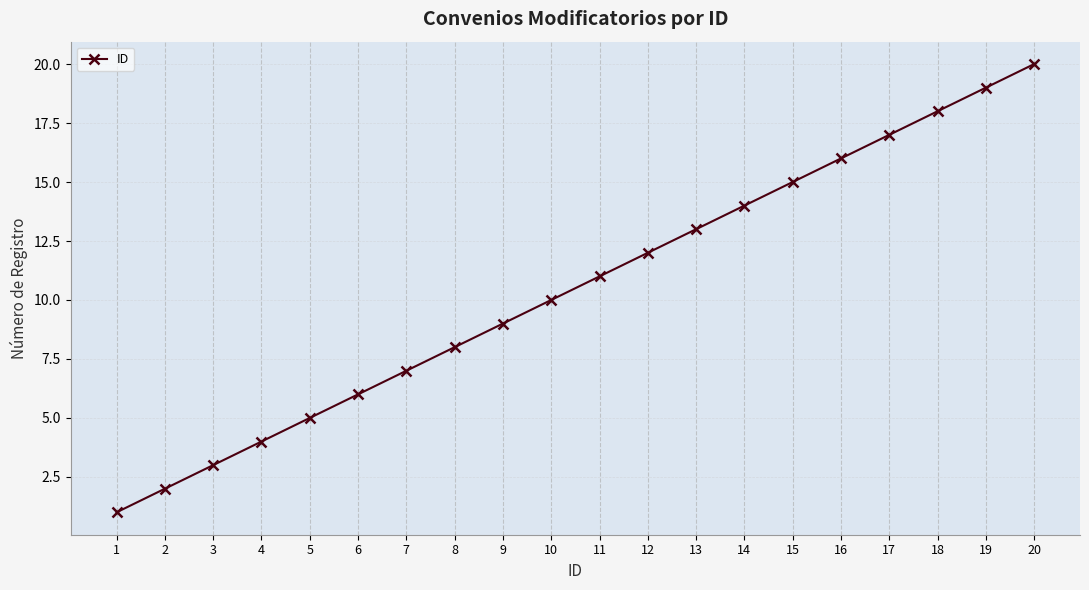

Between 11 and 12, which is larger?

12